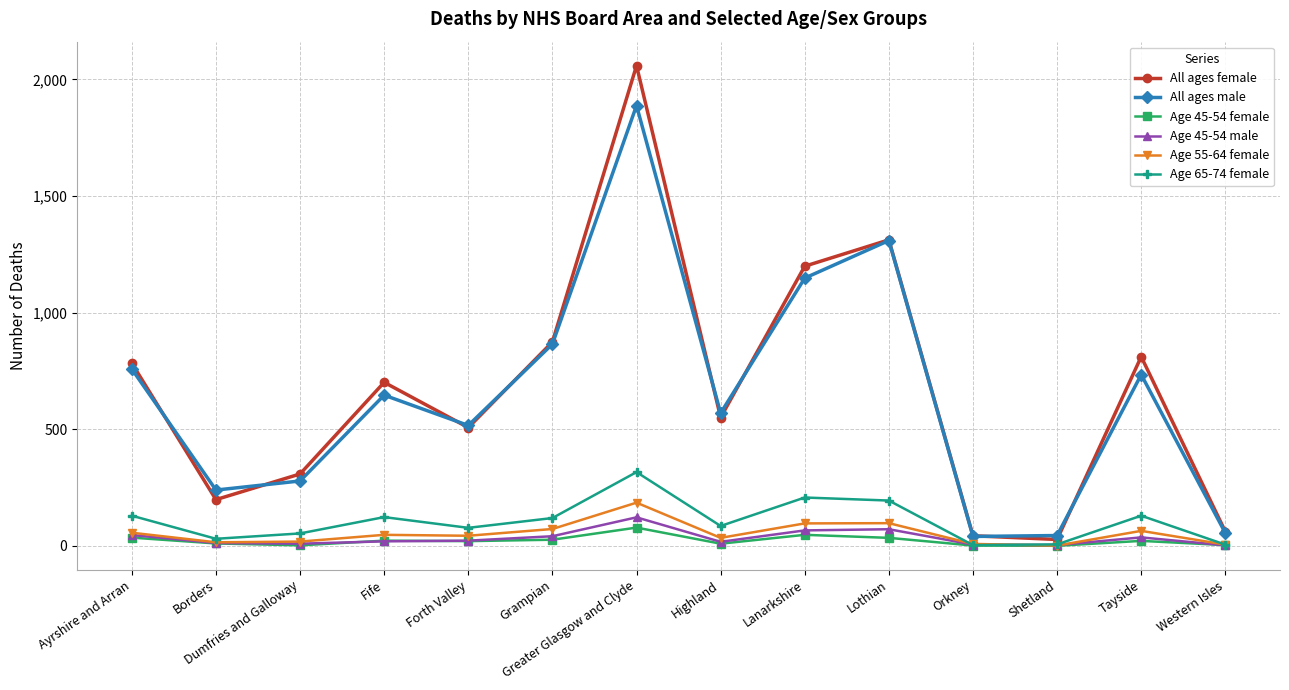

What position from the right is Ayrshire and Arran?

14